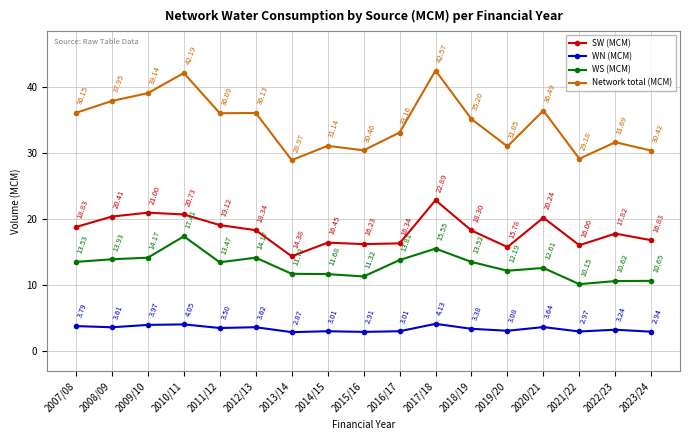

The value of WS (MCM) at 2010/11 is 17.4. True or false?

True